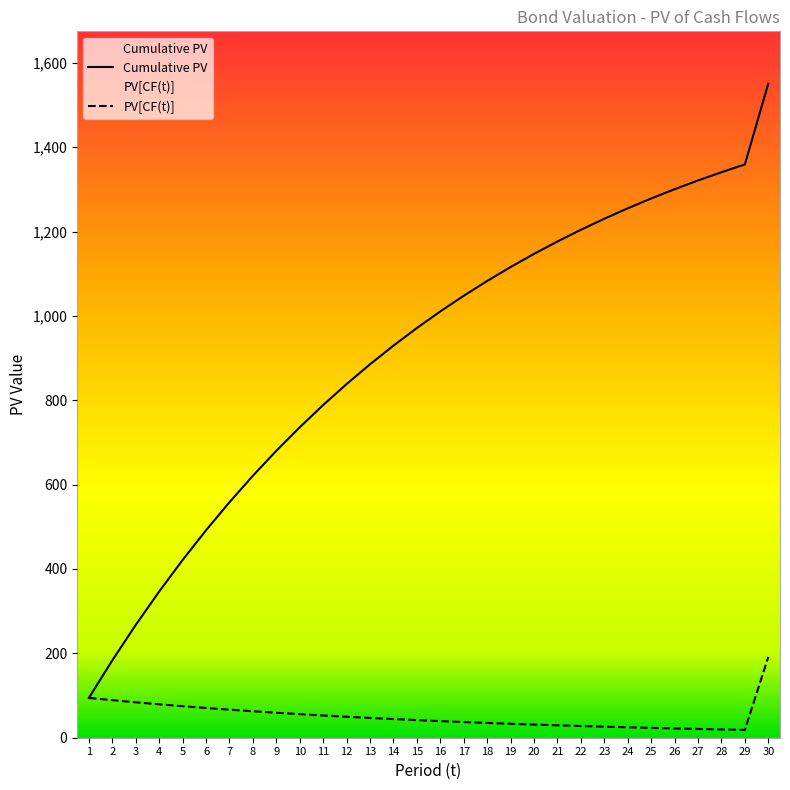

What is the difference between the maximum and minimum values in the PV[CF(t)] series?

173.1